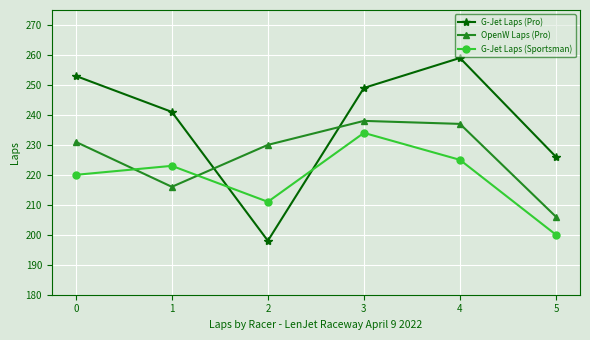

What is the total value across all series at 0?

704